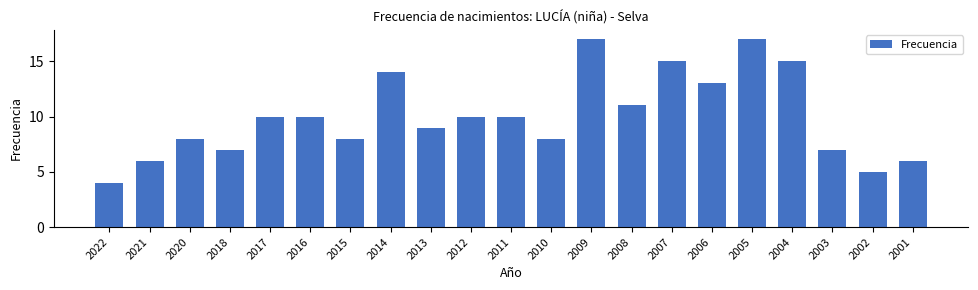

Reading left to right, what are all the values shown in this chart?

2022=4	2021=6	2020=8	2018=7	2017=10	2016=10	2015=8	2014=14	2013=9	2012=10	2011=10	2010=8	2009=17	2008=11	2007=15	2006=13	2005=17	2004=15	2003=7	2002=5	2001=6